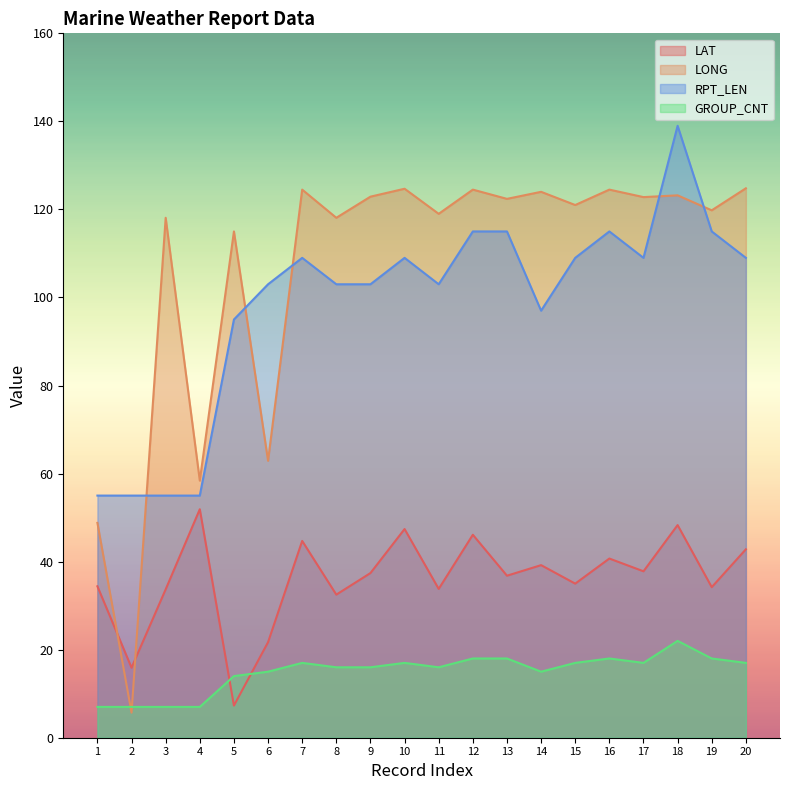

What are all the series names shown in the legend?

LAT, LONG, RPT_LEN, GROUP_CNT